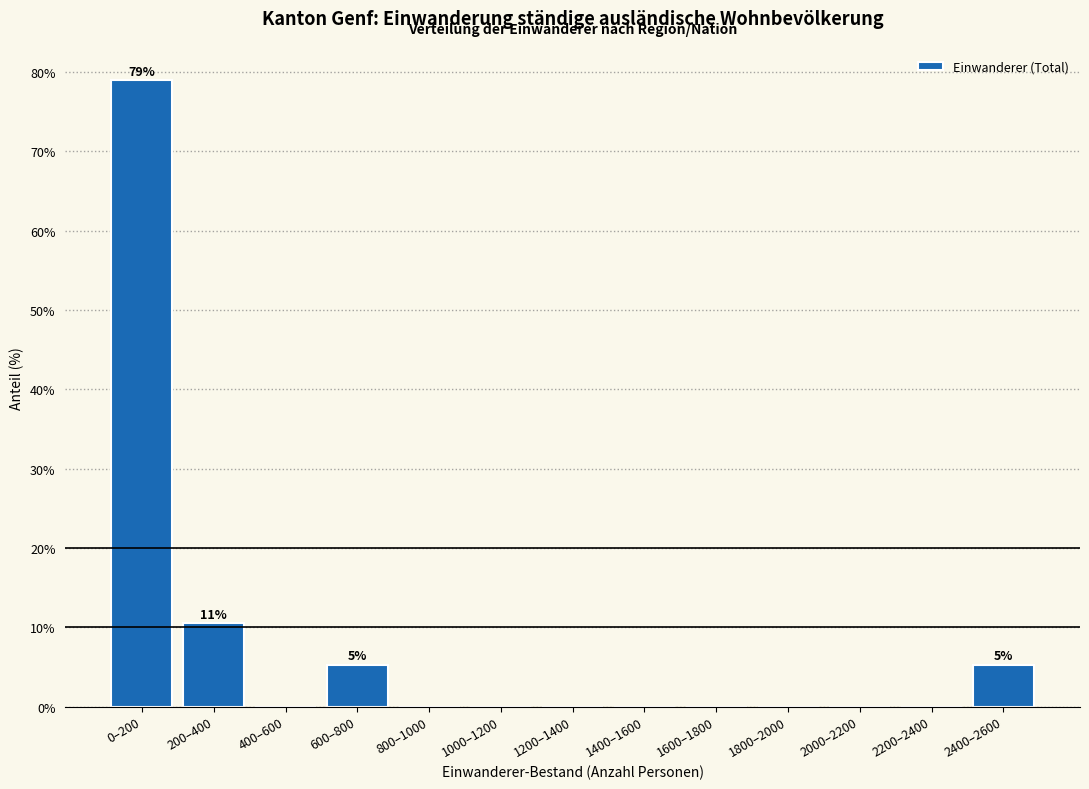

Reading left to right, list all the values displayed in this chart.

0–200=78.9	200–400=10.5	400–600=0.0	600–800=5.3	800–1000=0.0	1000–1200=0.0	1200–1400=0.0	1400–1600=0.0	1600–1800=0.0	1800–2000=0.0	2000–2200=0.0	2200–2400=0.0	2400–2600=5.3